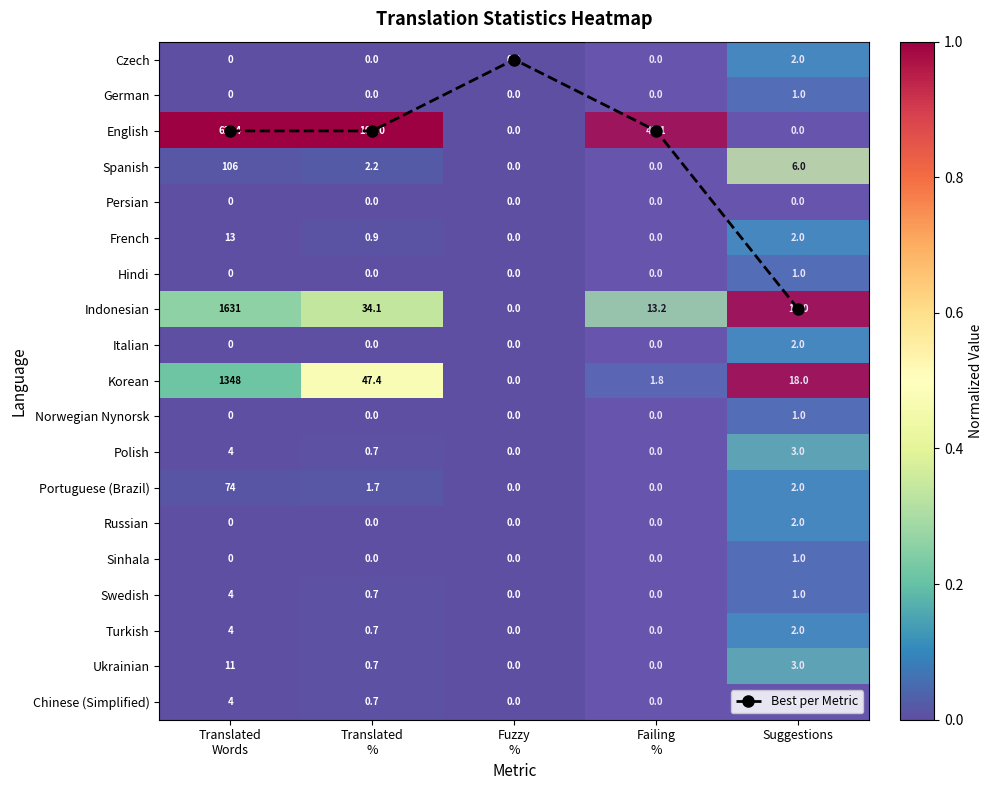

Which series has the widest spread of values?

Best per Metric